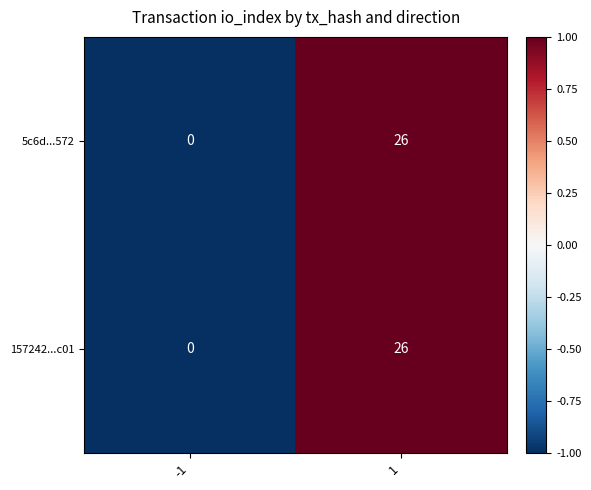

What is the sum of all 157242...c01 values?

26